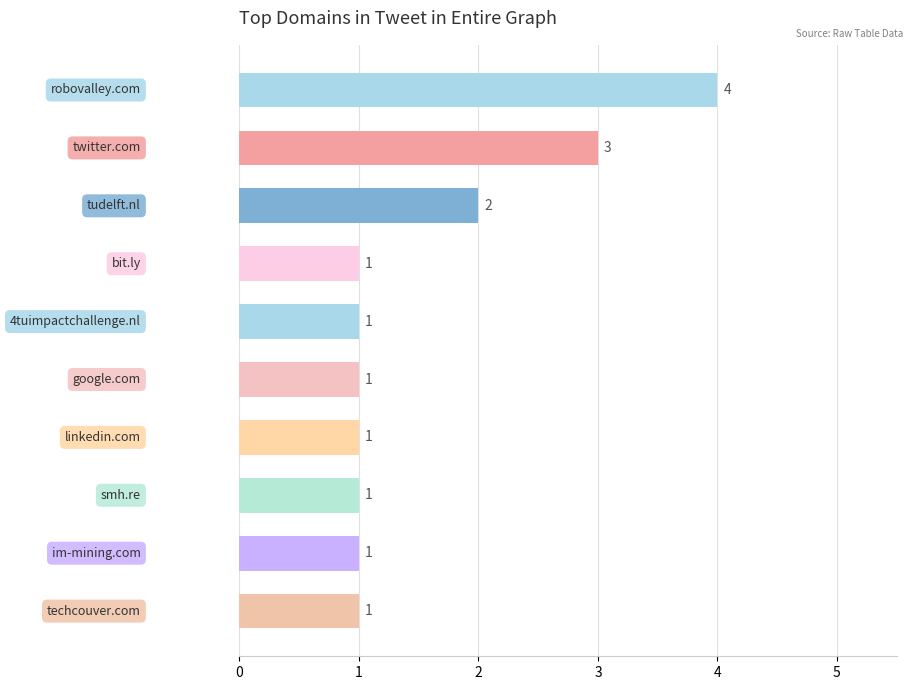

Count the values in the range 1 to 2.

8